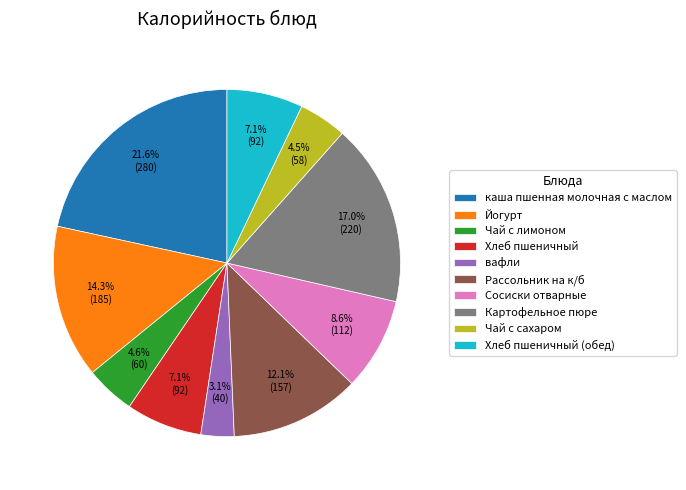

To the nearest percent, what percentage of the pie is Картофельное пюре?

17%